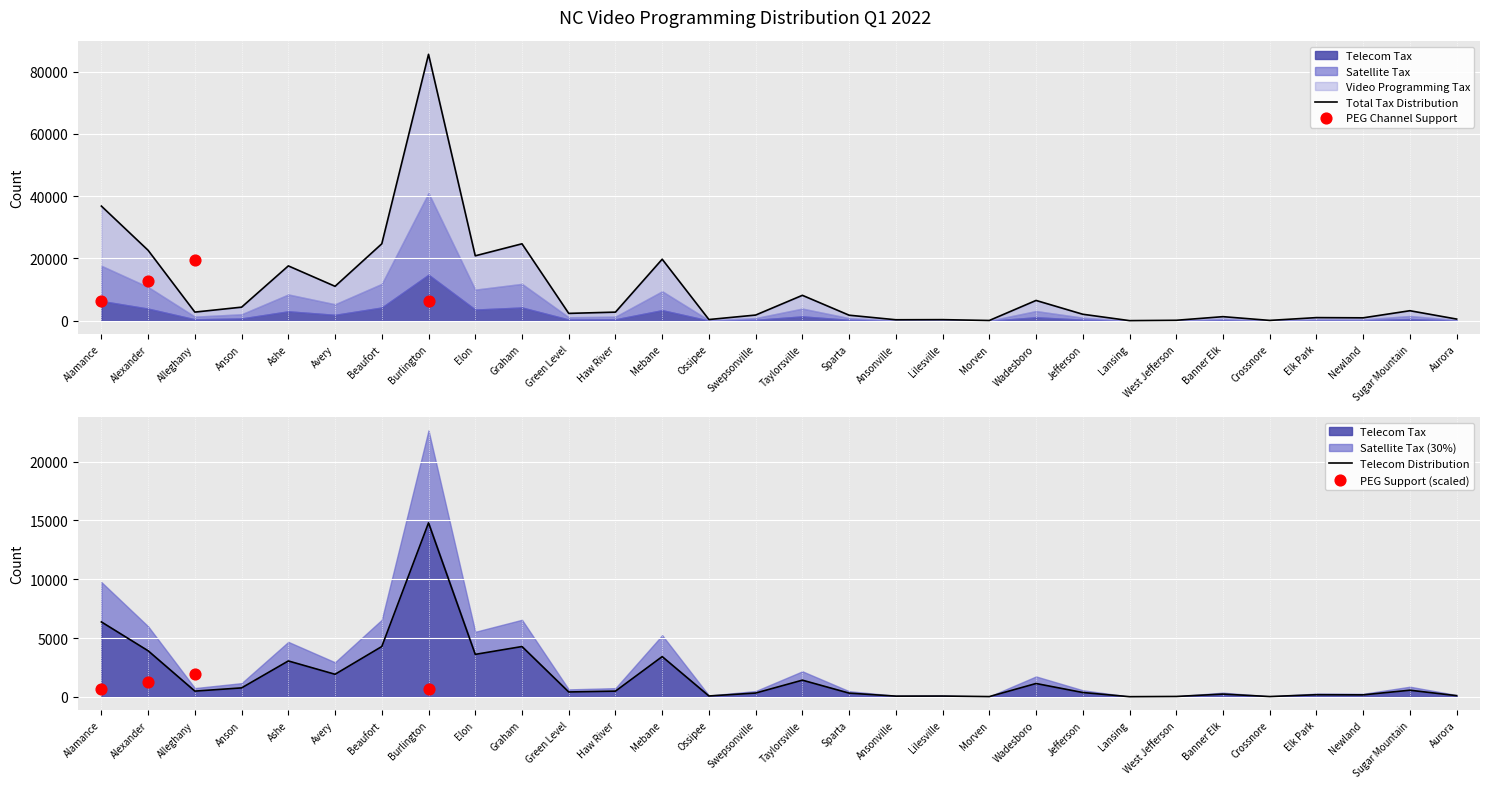

Which series reaches the maximum Y coordinate?

Sales Tax on Video Programming